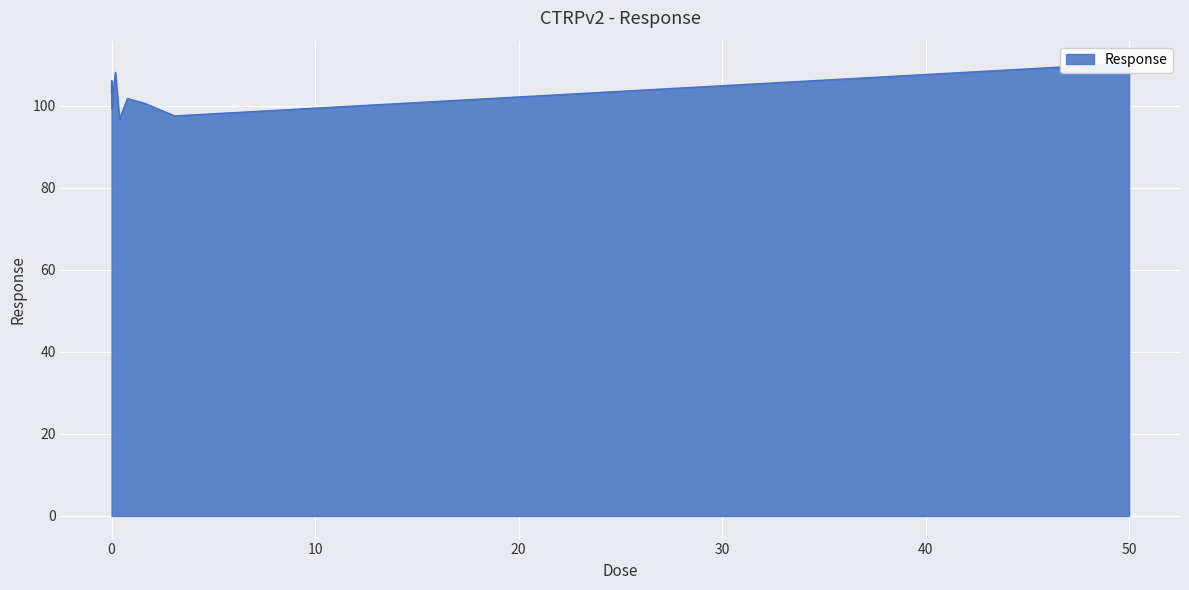

What is the difference between the maximum and minimum values?

13.6